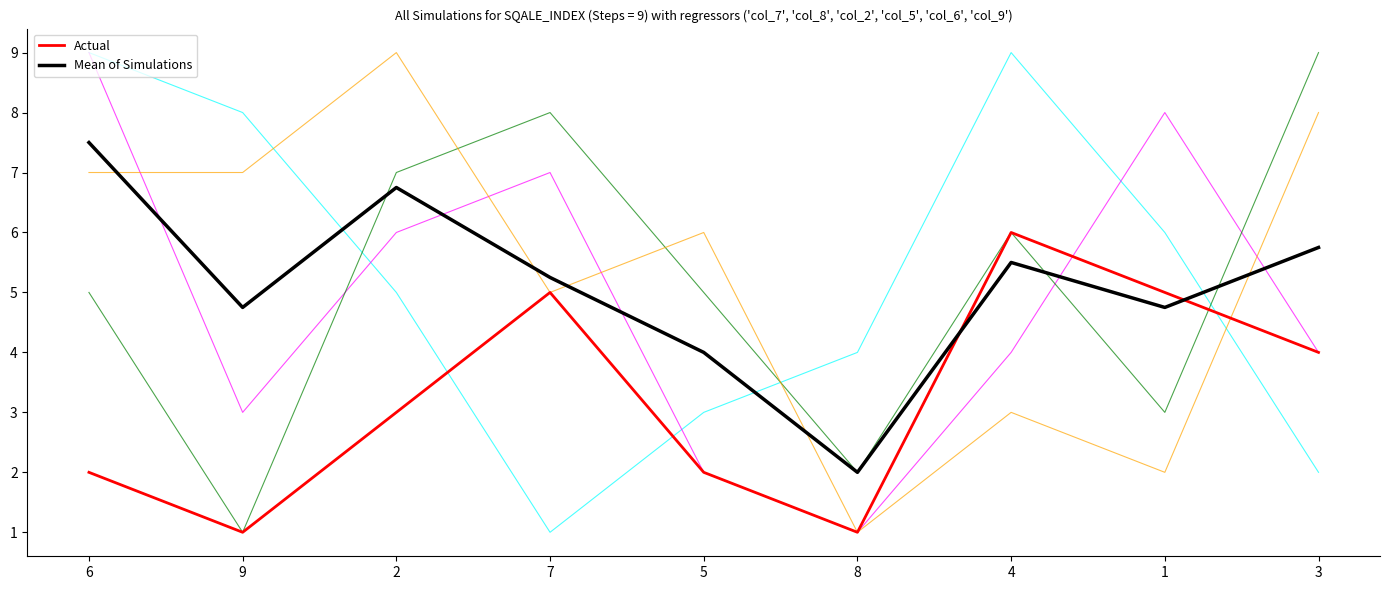

What position from the left is 2?

3